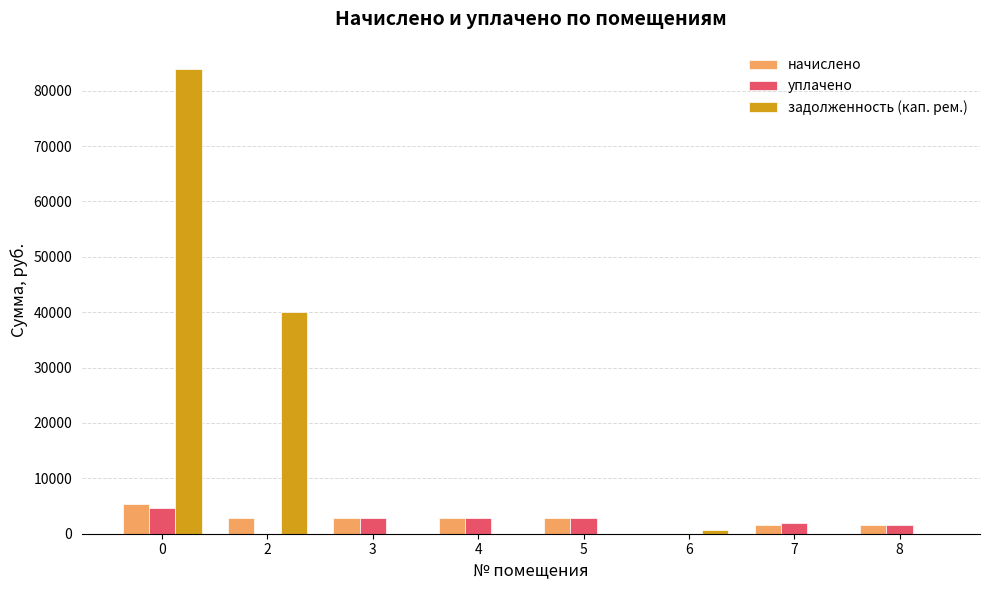

What is the greatest value displayed?

83912.9